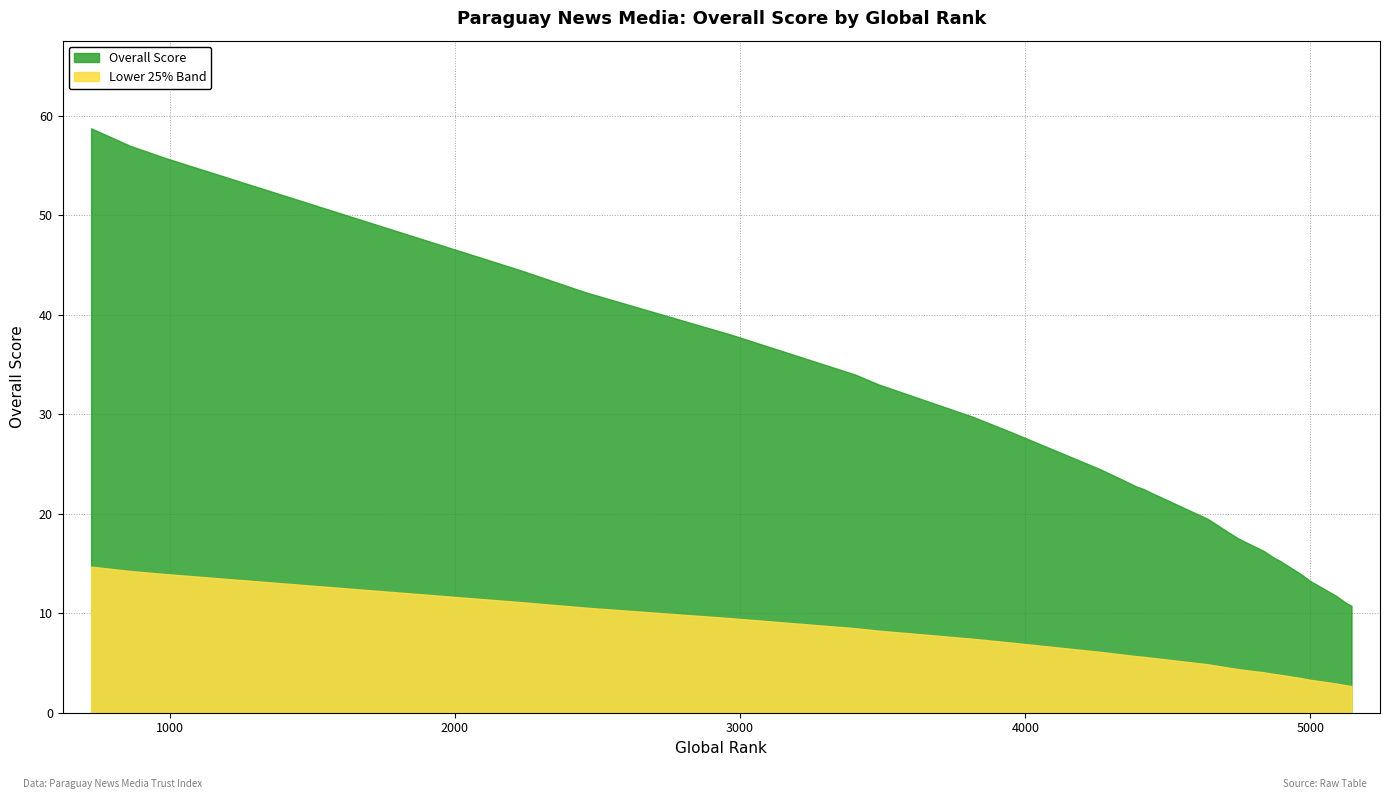

What is the value of the 26th point from the left?

17.5